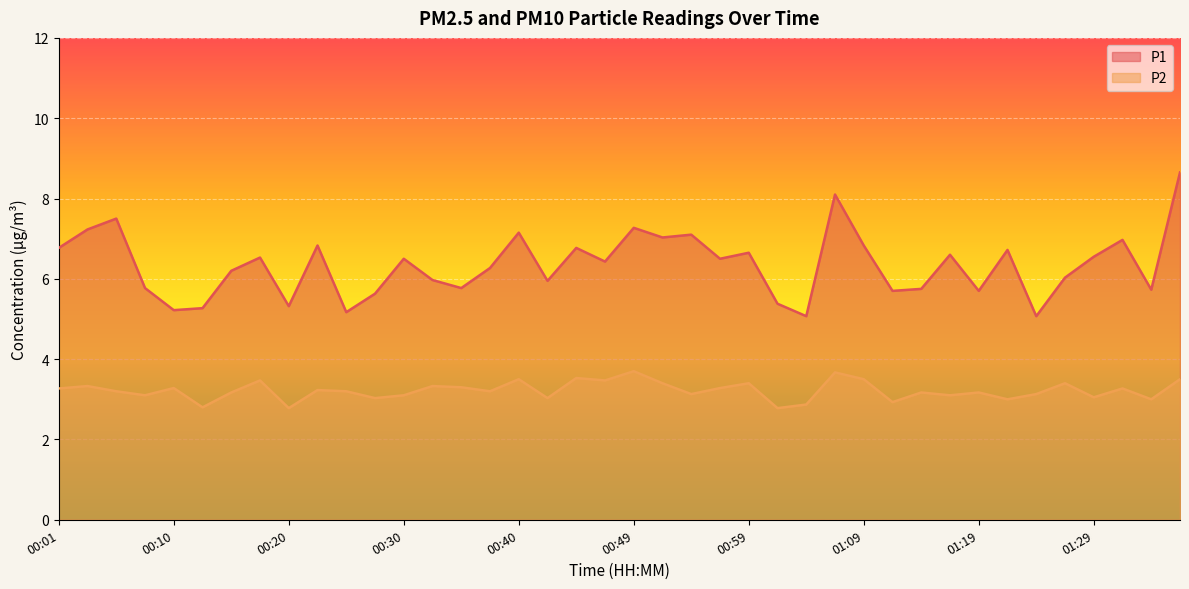

What is the total value across all series at 00:40?

10.7